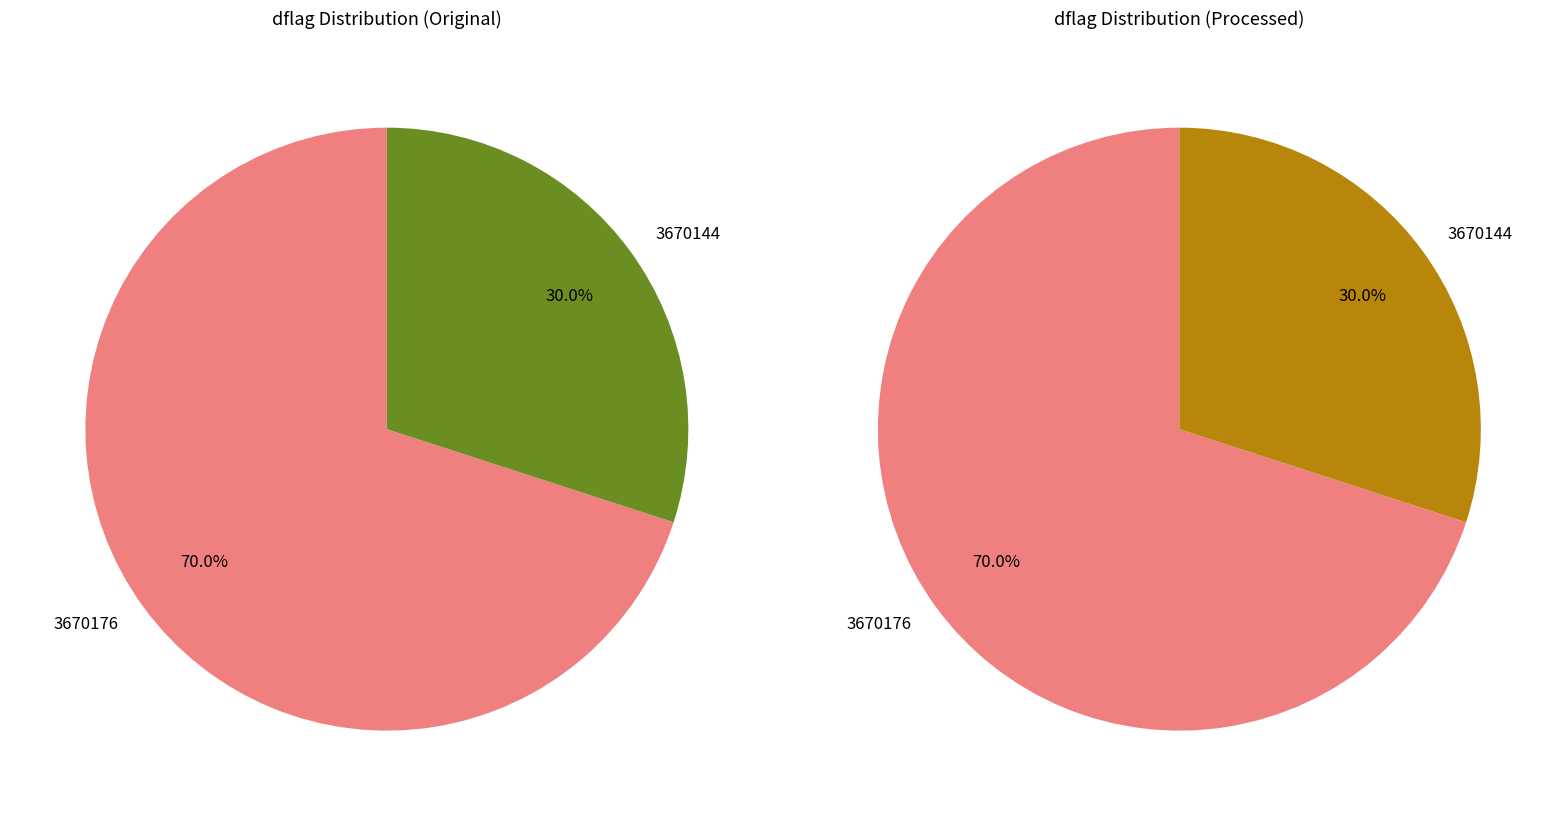

Is there any slice that represents more than half of the pie?

Yes